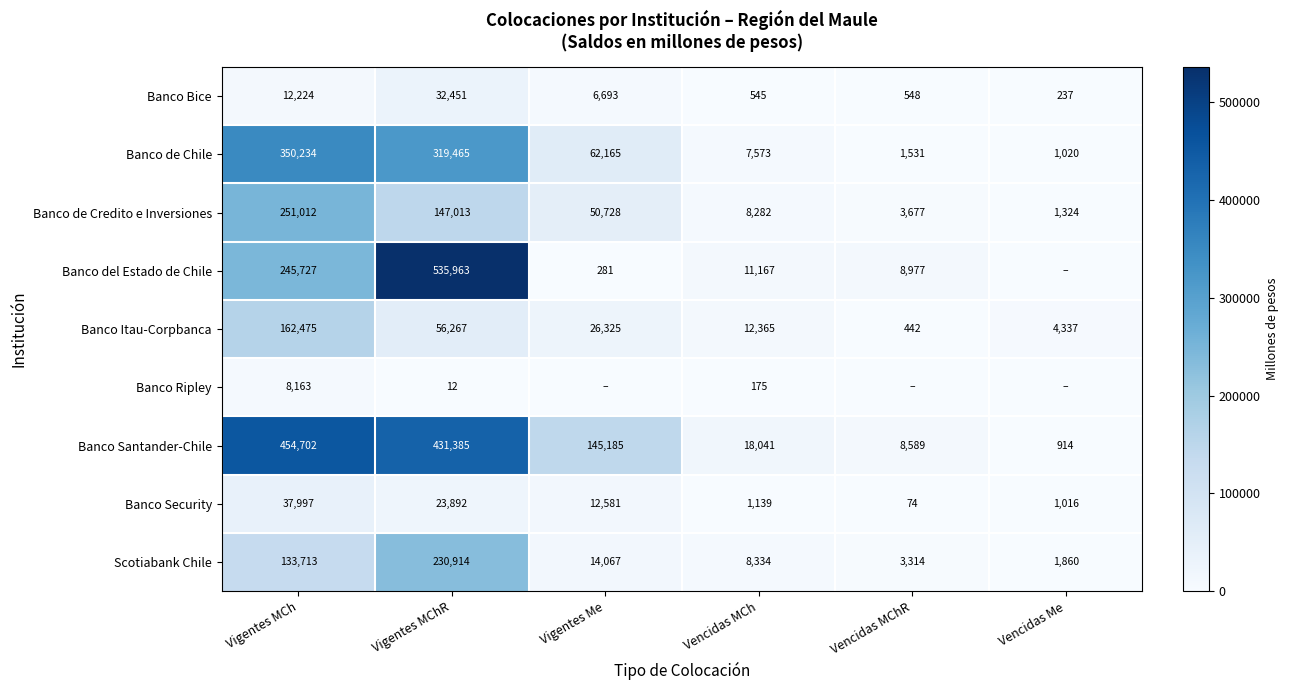

Where does the Banco Bice series first go above 6693?

Vigentes MCh